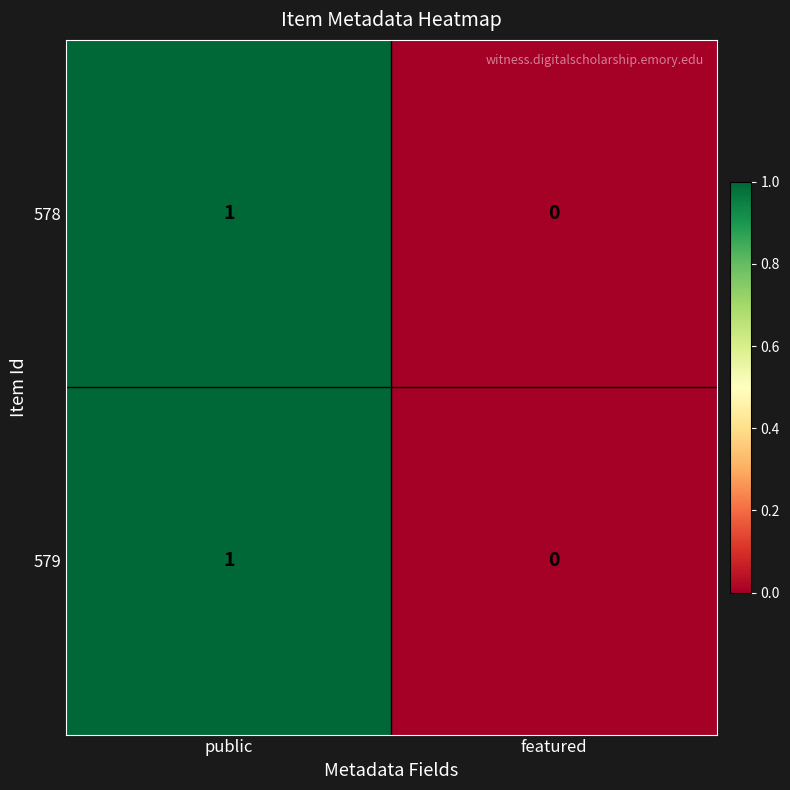

At which category is the sum across all series the highest?

public